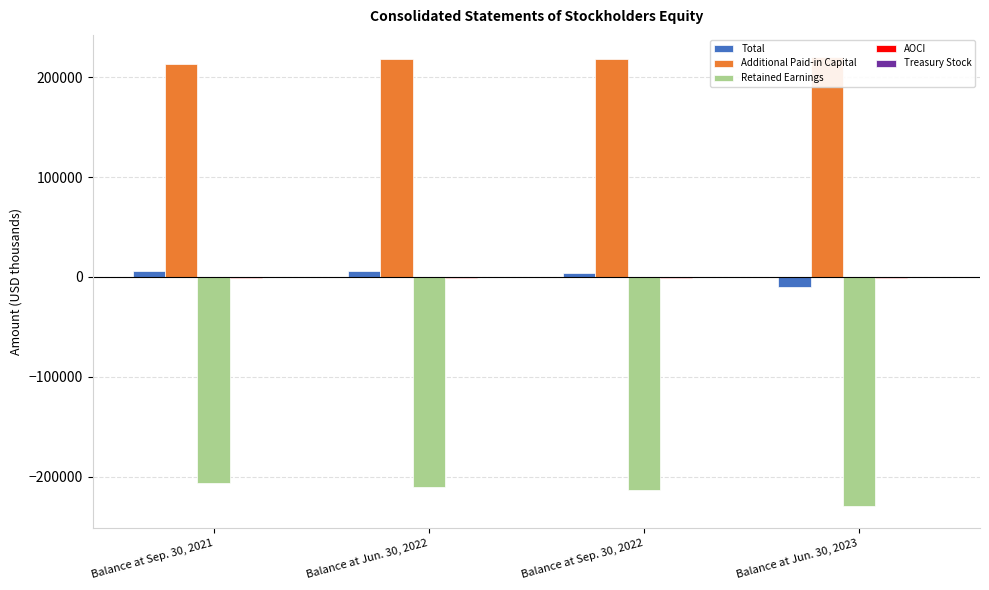

At which label is Retained Earnings closest to -217799?

Balance at Sep. 30, 2022